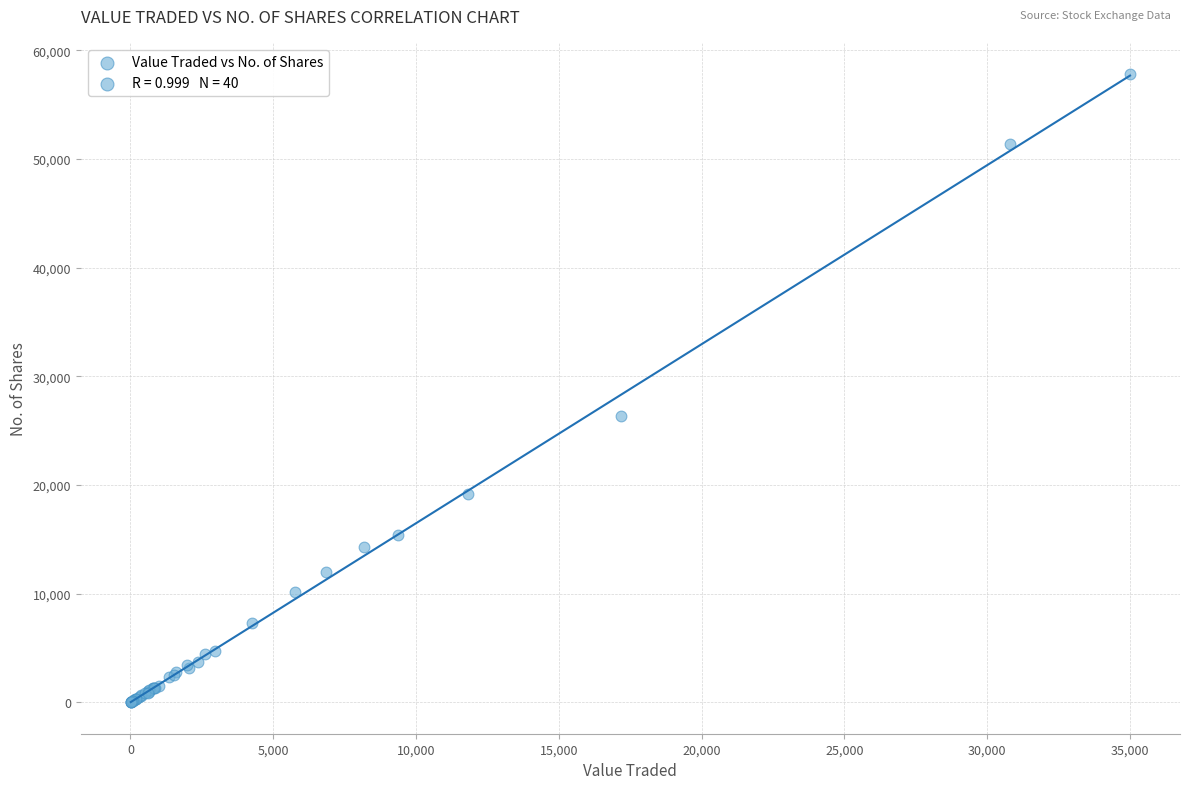

What Y value in the scatter plot is closest to 28906?

26334